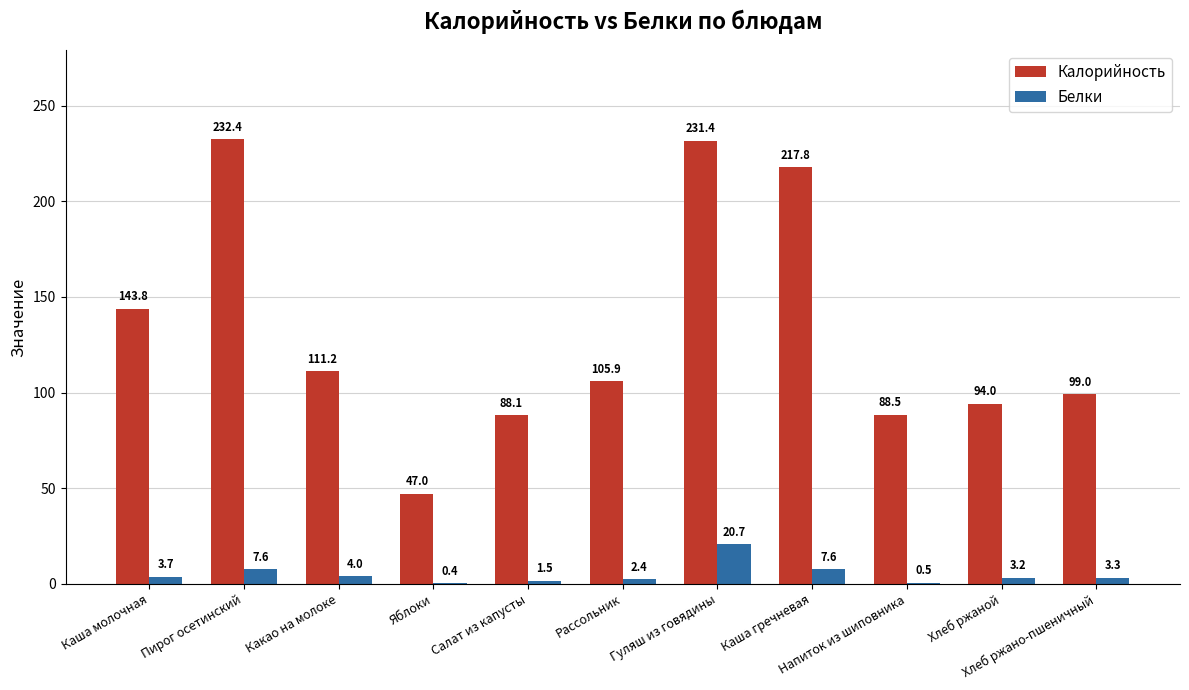

What is the maximum value shown in the chart?

232.4